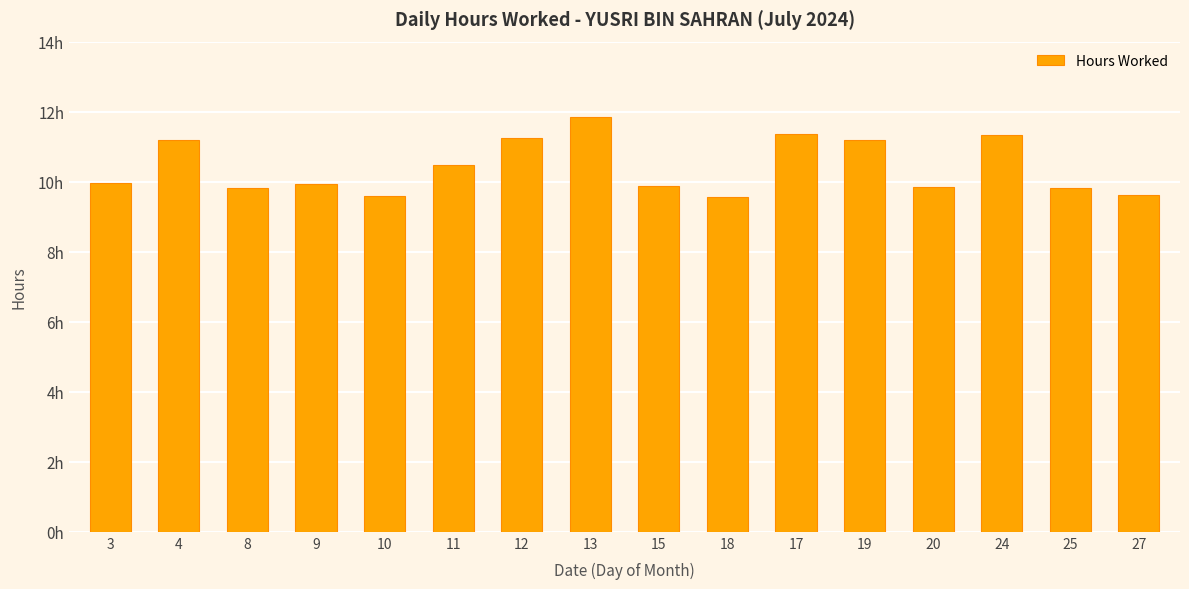

Reading left to right, what are all the values shown in this chart?

3=9.9	4=11.2	8=9.8	9=9.9	10=9.6	11=10.5	12=11.3	13=11.9	15=9.9	18=9.6	17=11.4	19=11.2	20=9.9	24=11.3	25=9.8	27=9.6